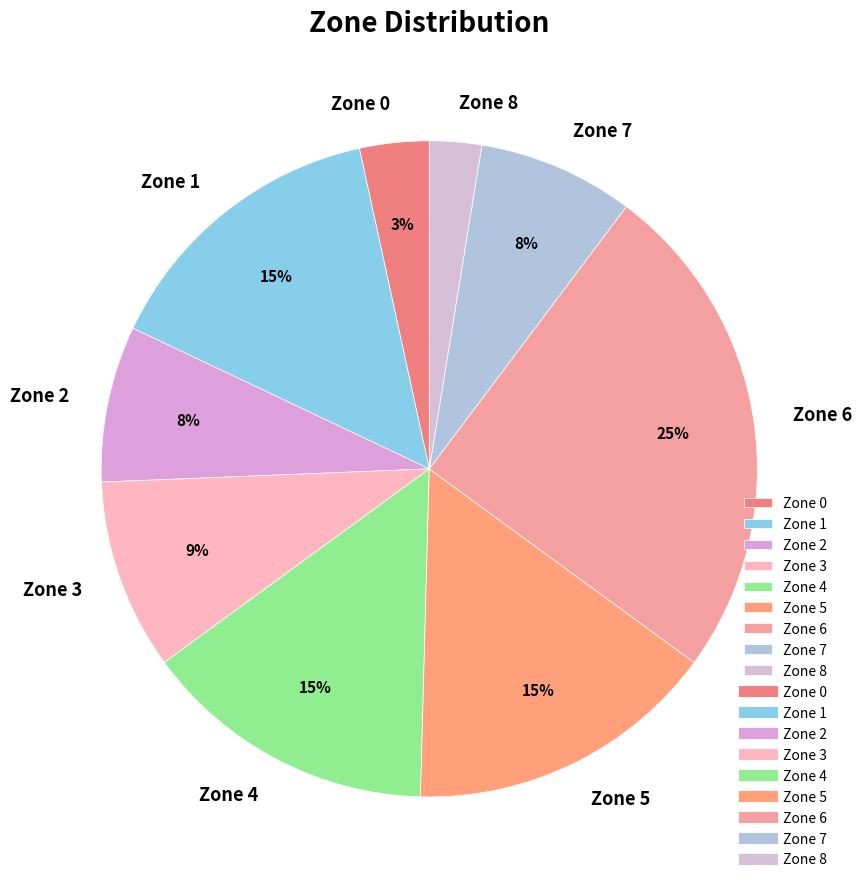

Does Zone 7 represent more than half of the total?

No